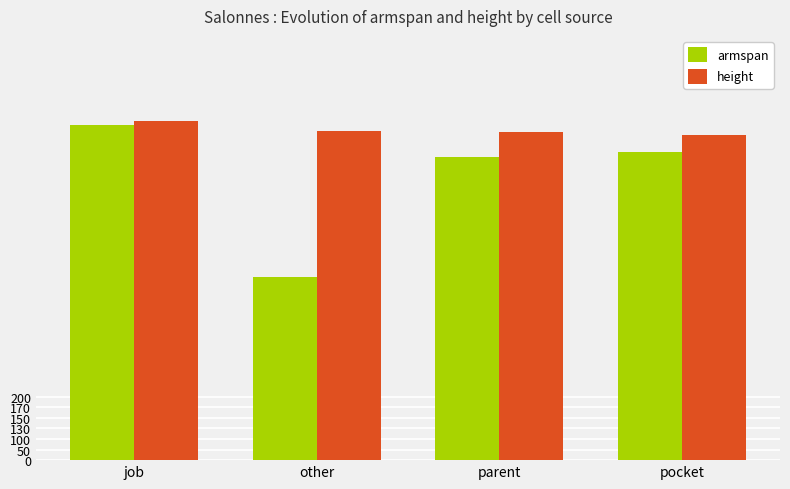

Are the bars grouped side by side (vs. stacked)?

Yes